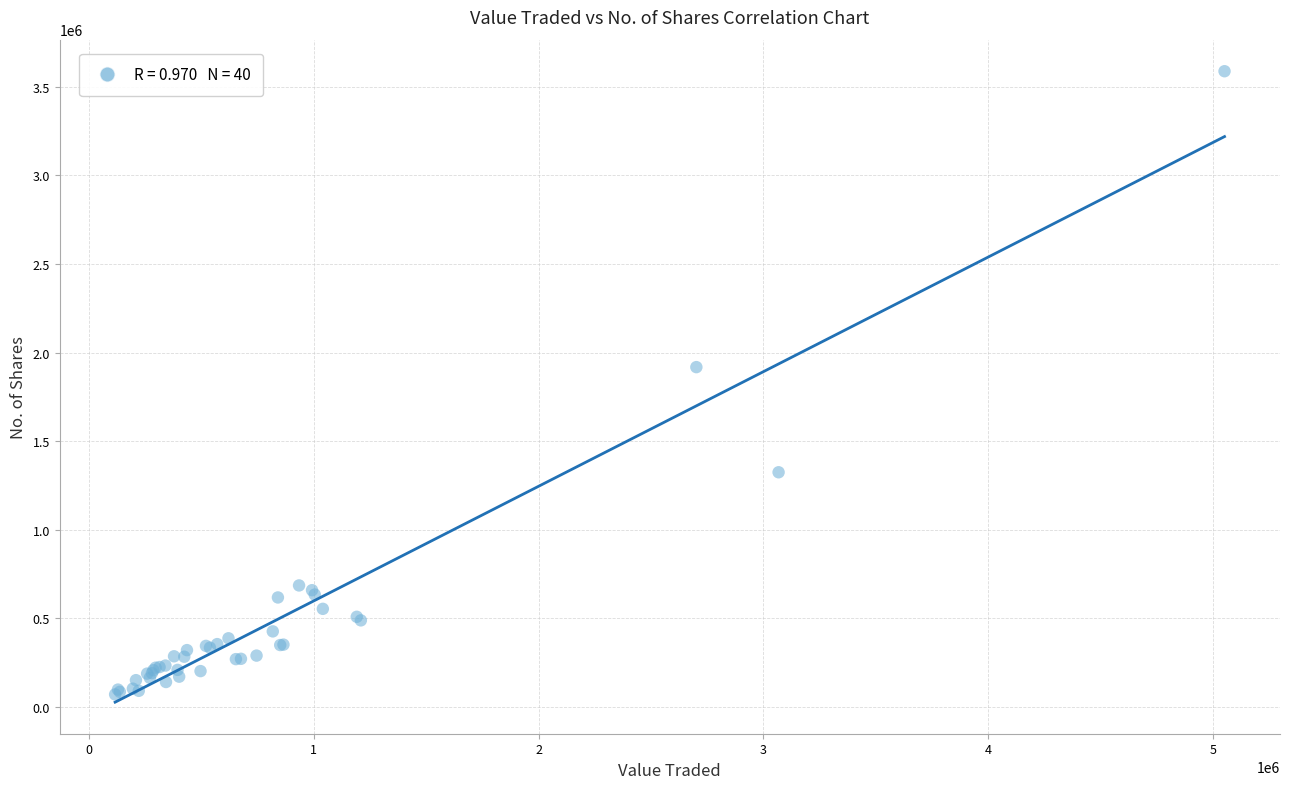

What Y value in the scatter plot is closest to 1829526?

1918141